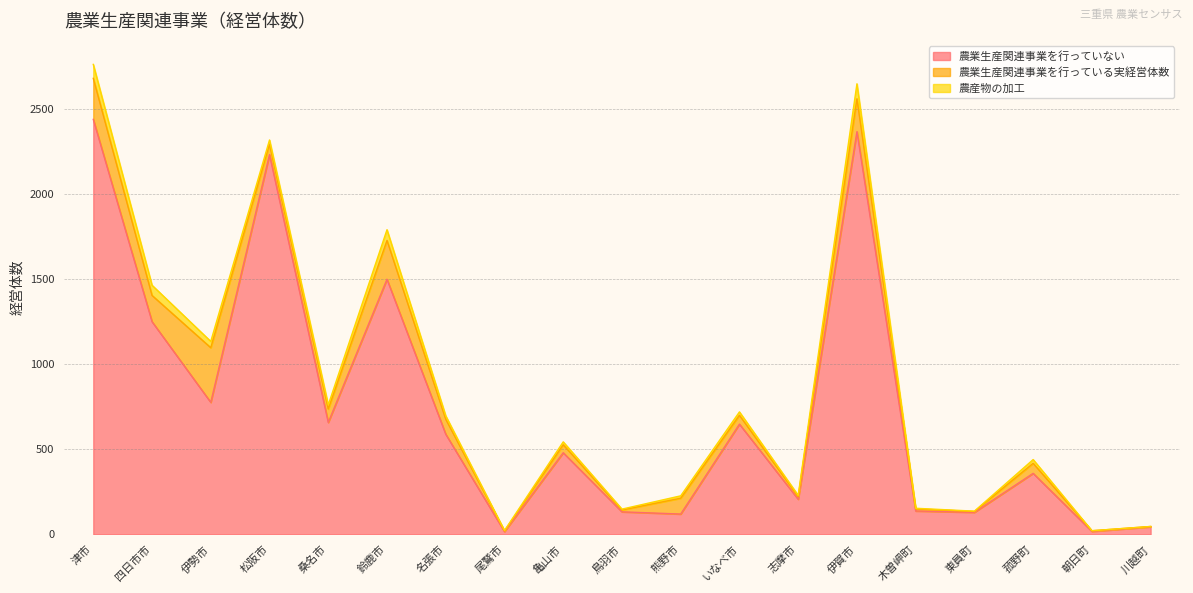

At which label does 農業生産関連事業を行っていない reach its minimum?

尾鷲市